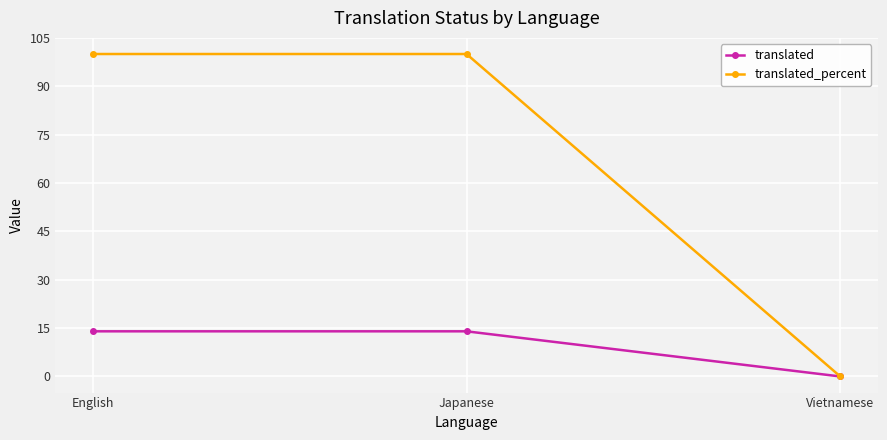

How many distinct data groups are displayed?

2